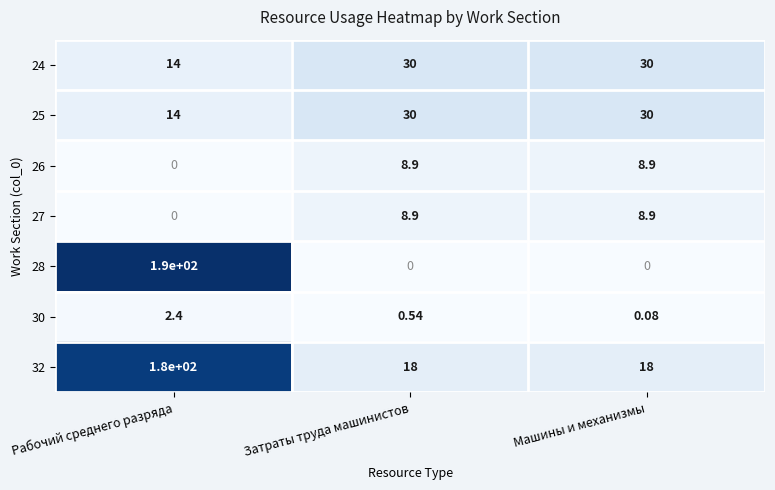

At which label does 25 reach its minimum?

Рабочий среднего разряда